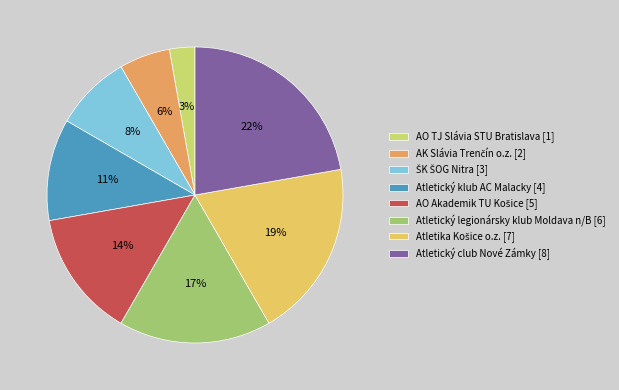

To the nearest percent, what is the difference between the ŠK ŠOG Nitra and Atletický klub AC Malacky slice percentages?

3%